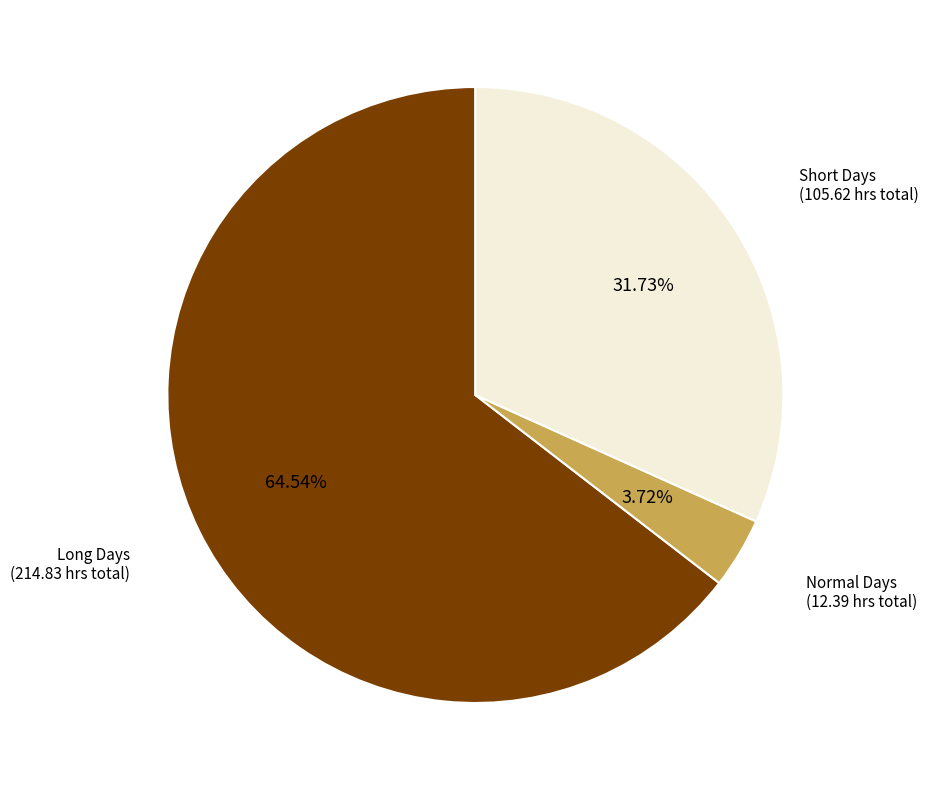

How many segments does this pie chart have?

3